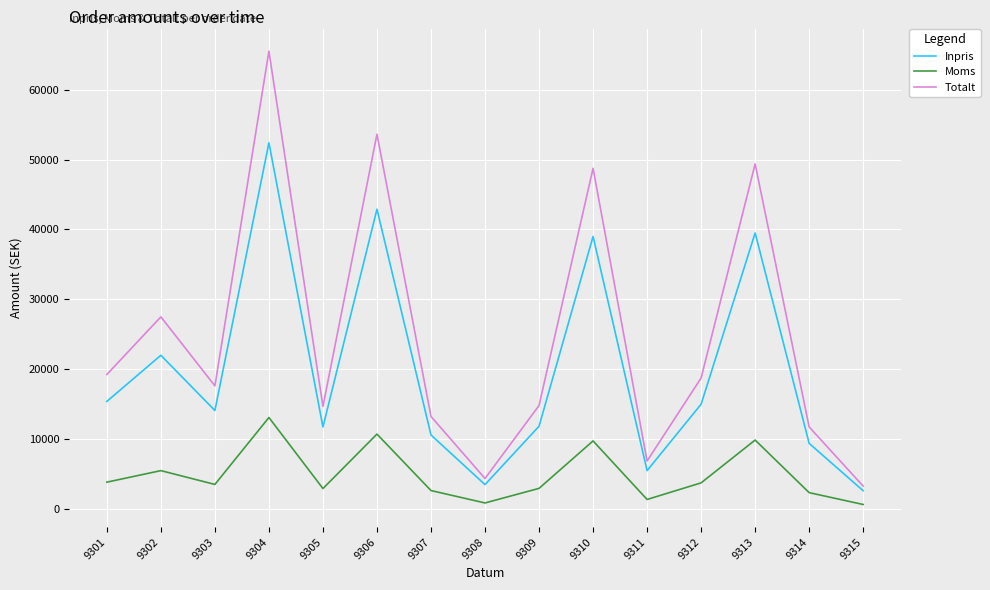

Rank the series by their average value, from lowest to highest.

Moms, Inpris, Totalt